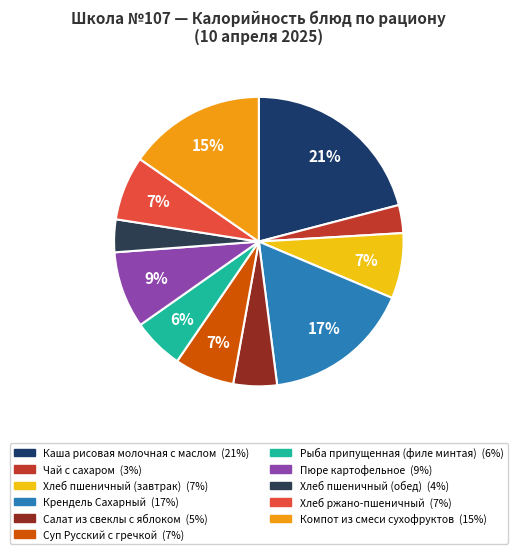

To the nearest percent, what portion does Крендель Сахарный represent?

17%